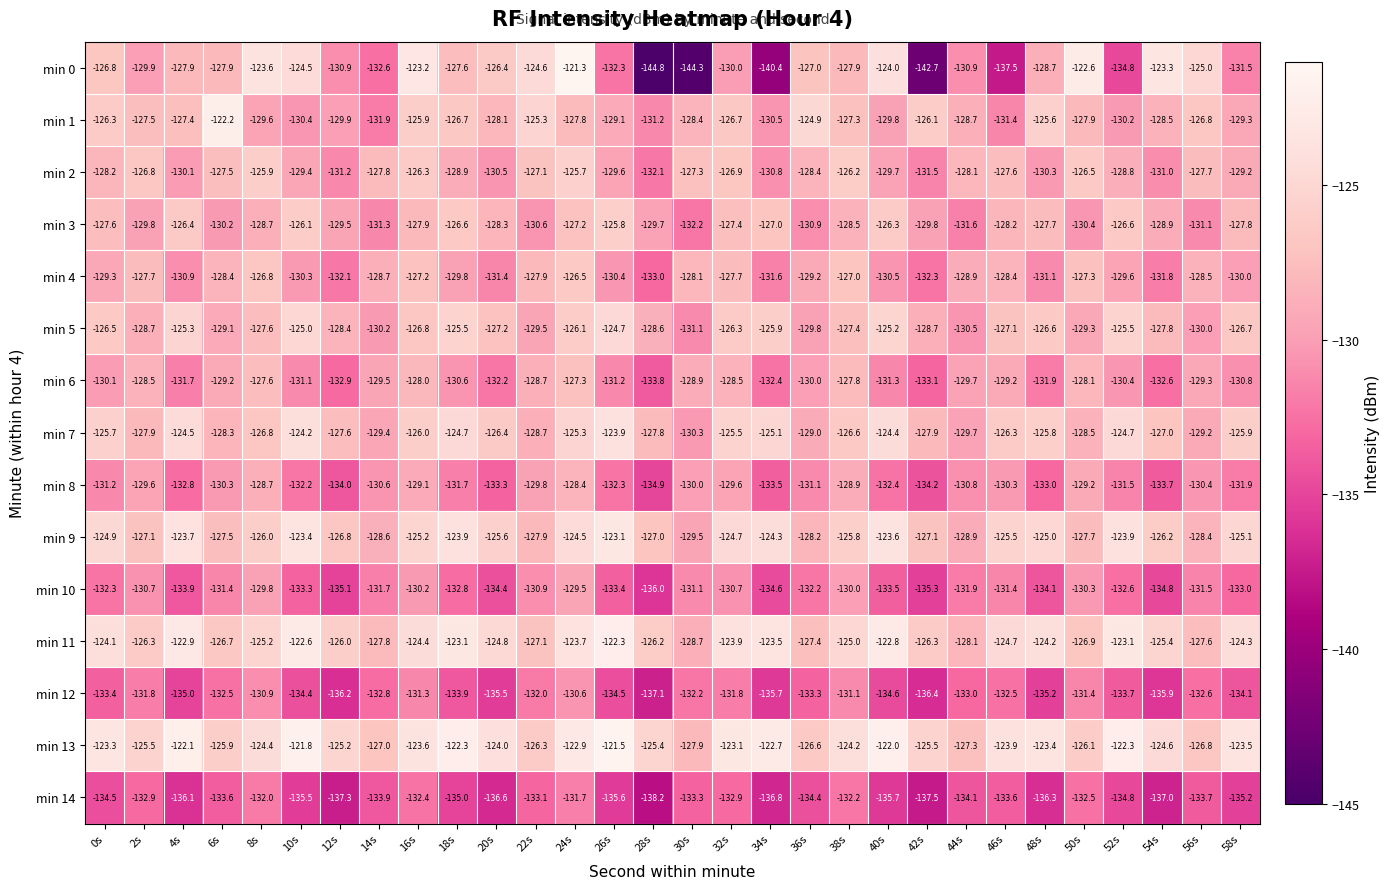

How many categories are shown in the chart?

30